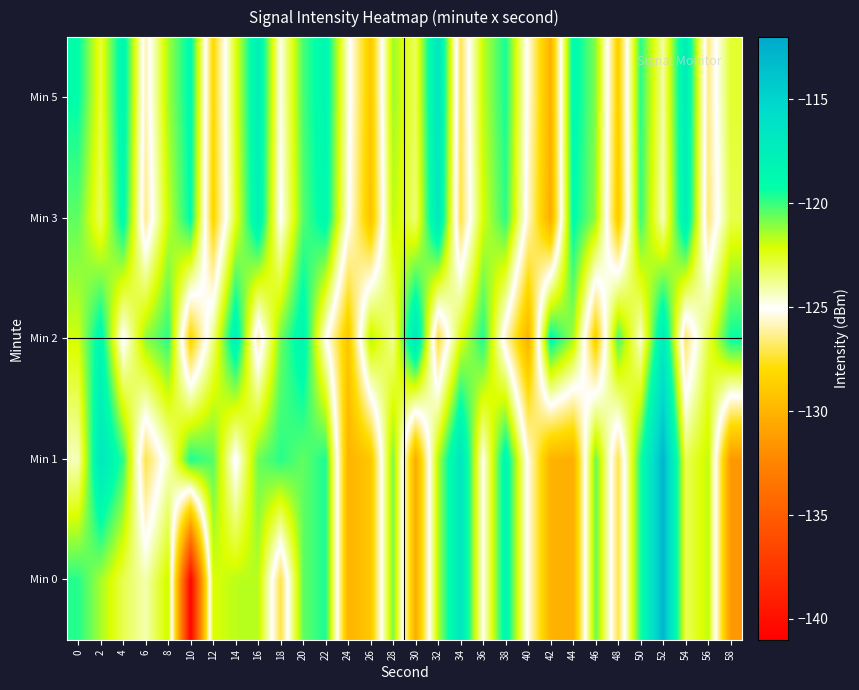

At which category is the sum across all series the highest?

52